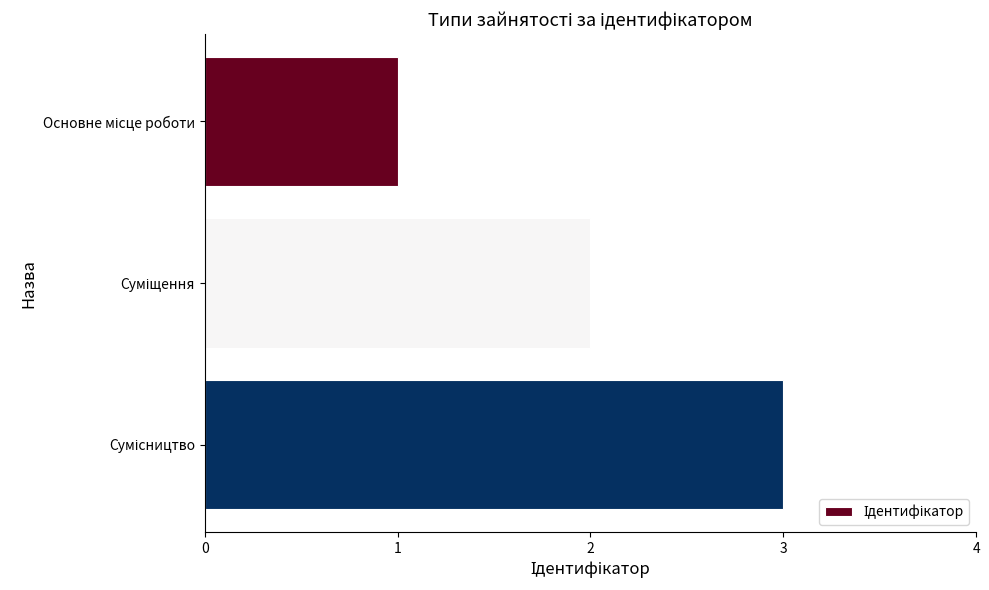

What is the greatest value displayed?

3